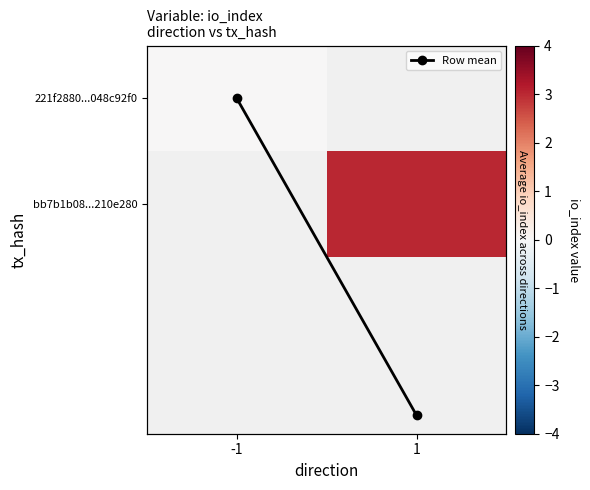

The value of Row mean at -1 is 0.0. True or false?

True